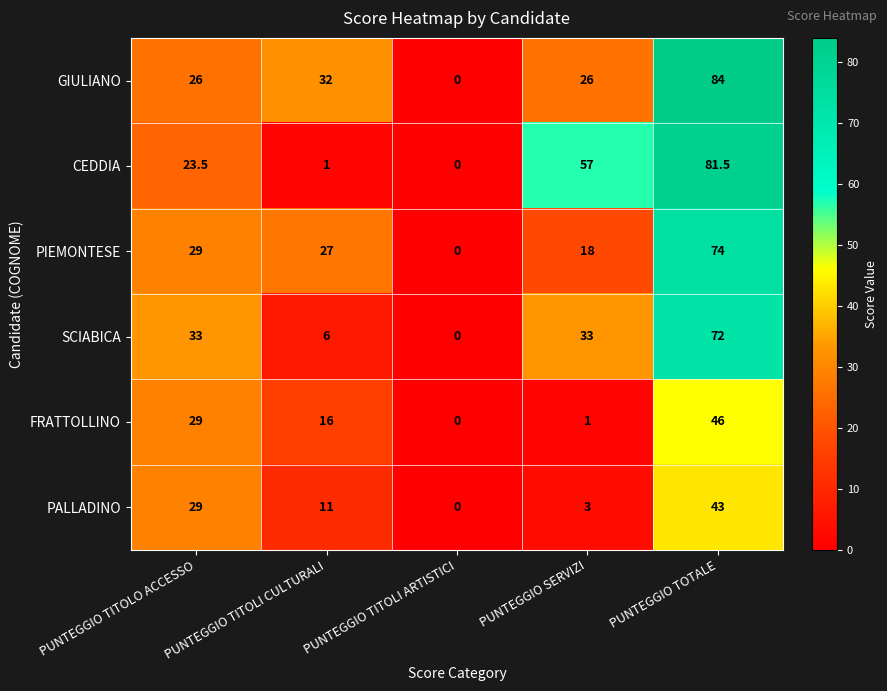

What is the average value of the PIEMONTESE series?

29.6